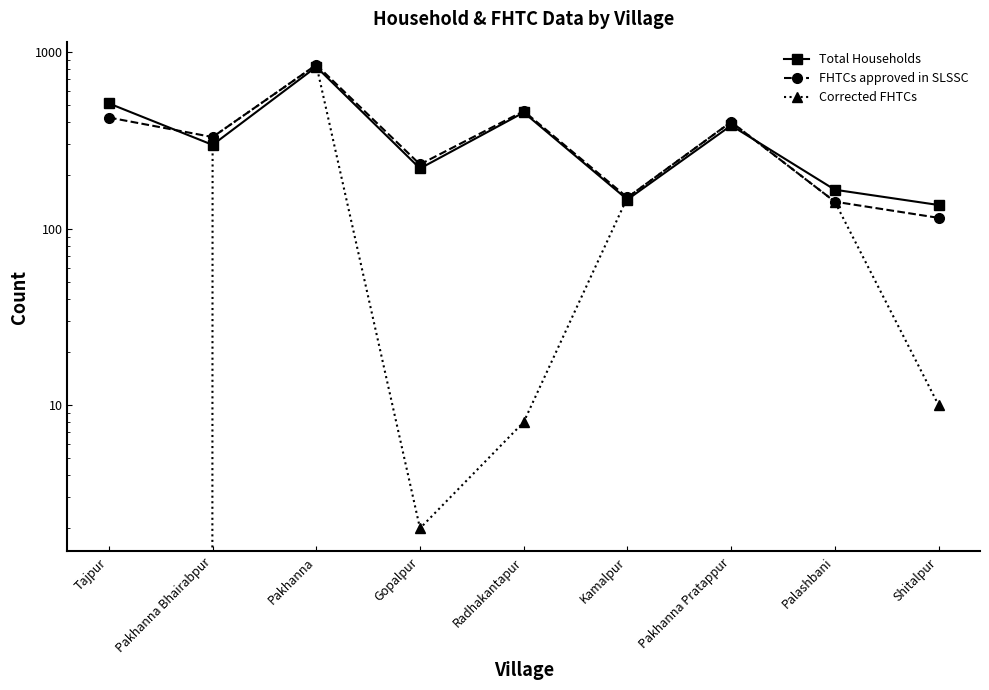

At how many categories does at least one series exceed 807?

1